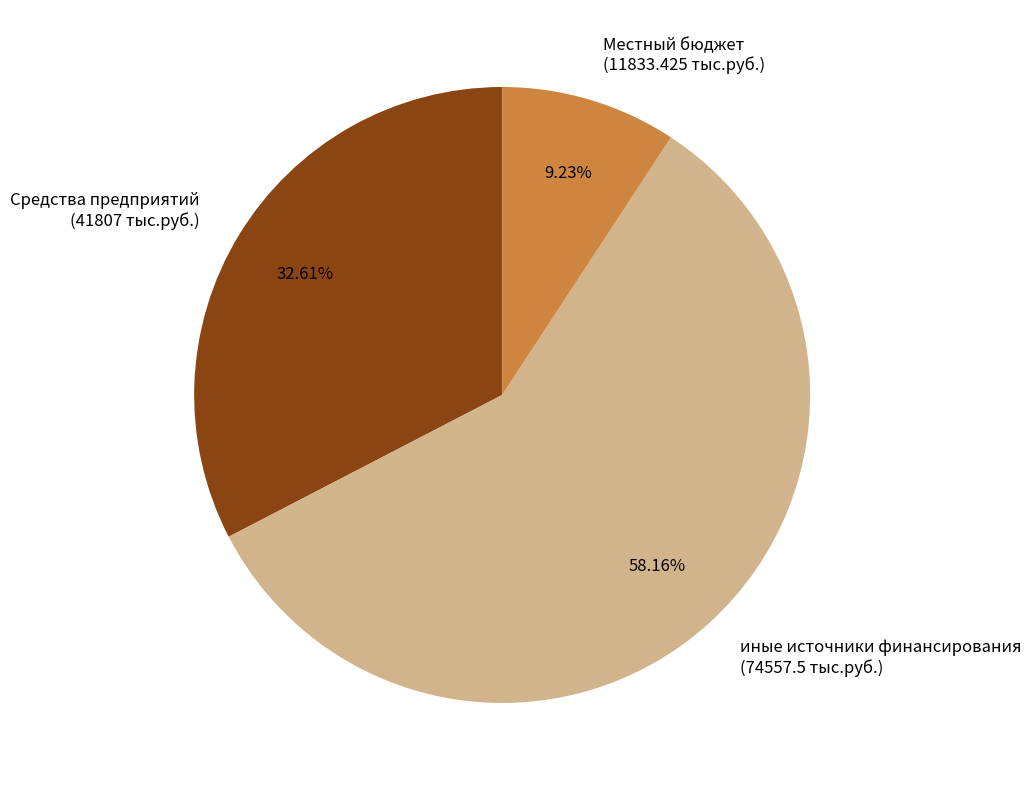

To the nearest percent, what portion does иные источники финансирования represent?

58%